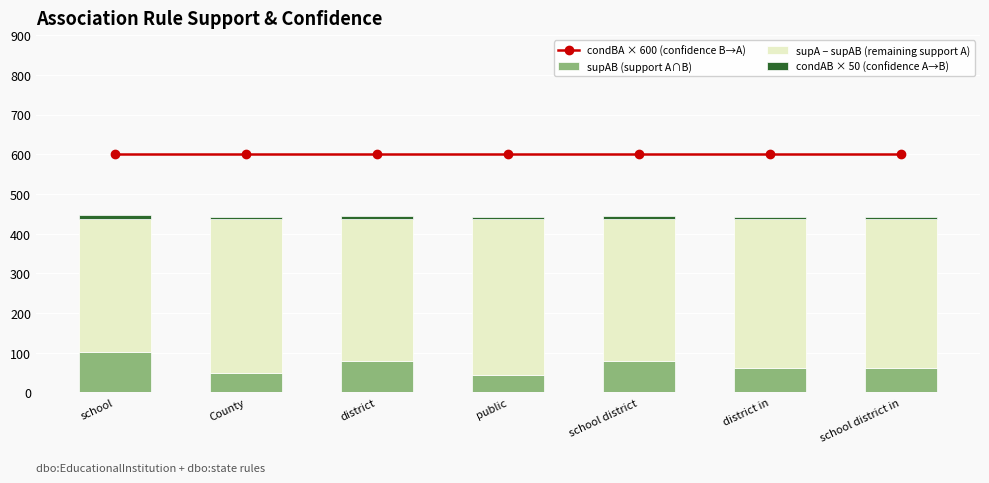

At which label is supA − supAB (remaining support A) closest to 362?

district